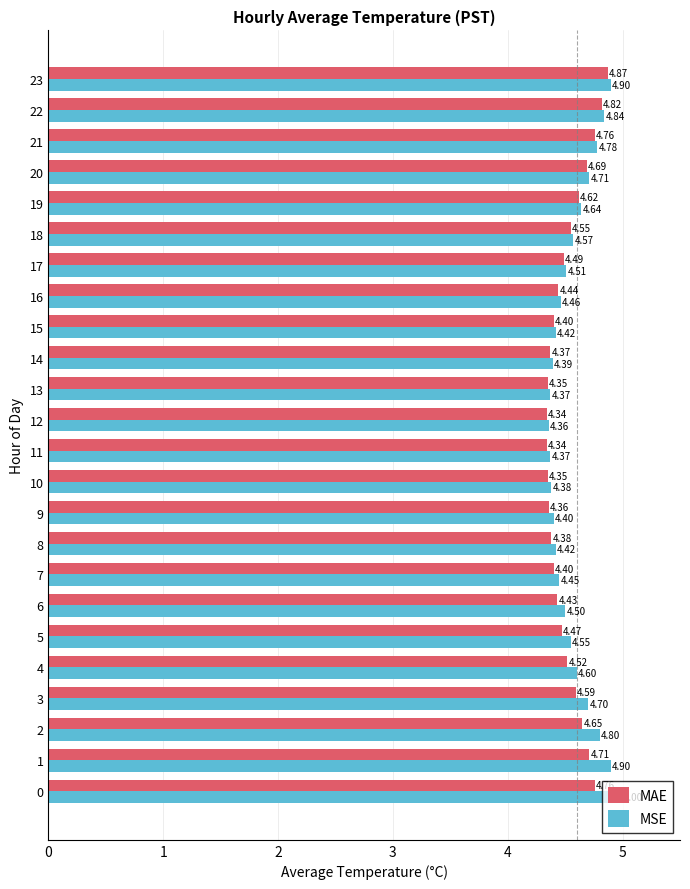

How many data points does each series have?

24